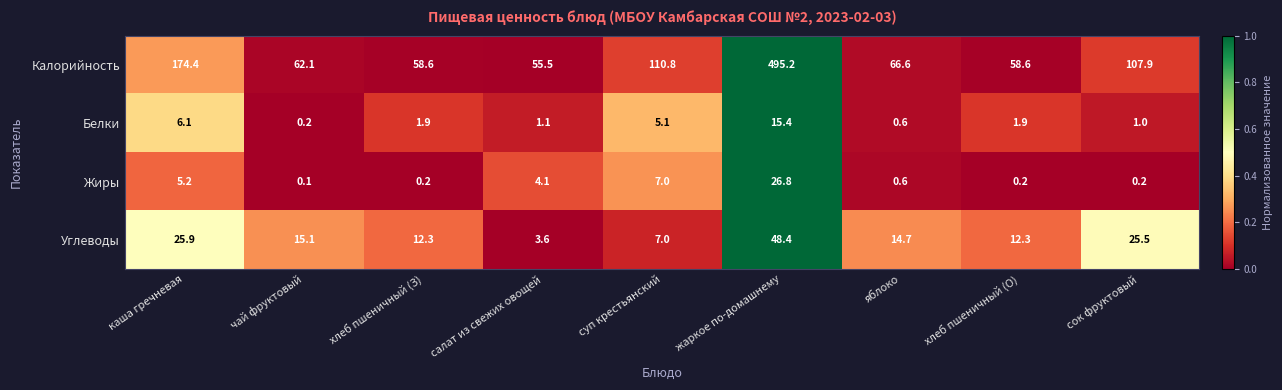

What is the maximum value shown in the chart?

495.2